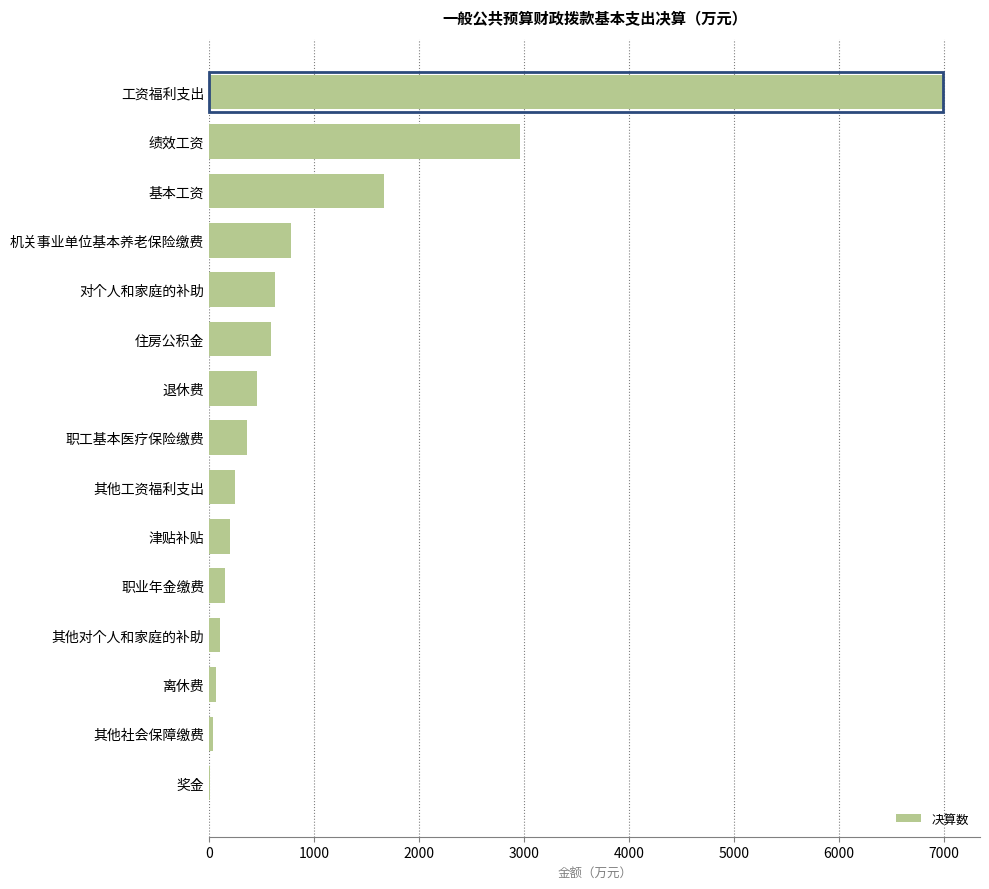

What is the sum of the values at 职工基本医疗保险缴费 and 工资福利支出?

7357.3